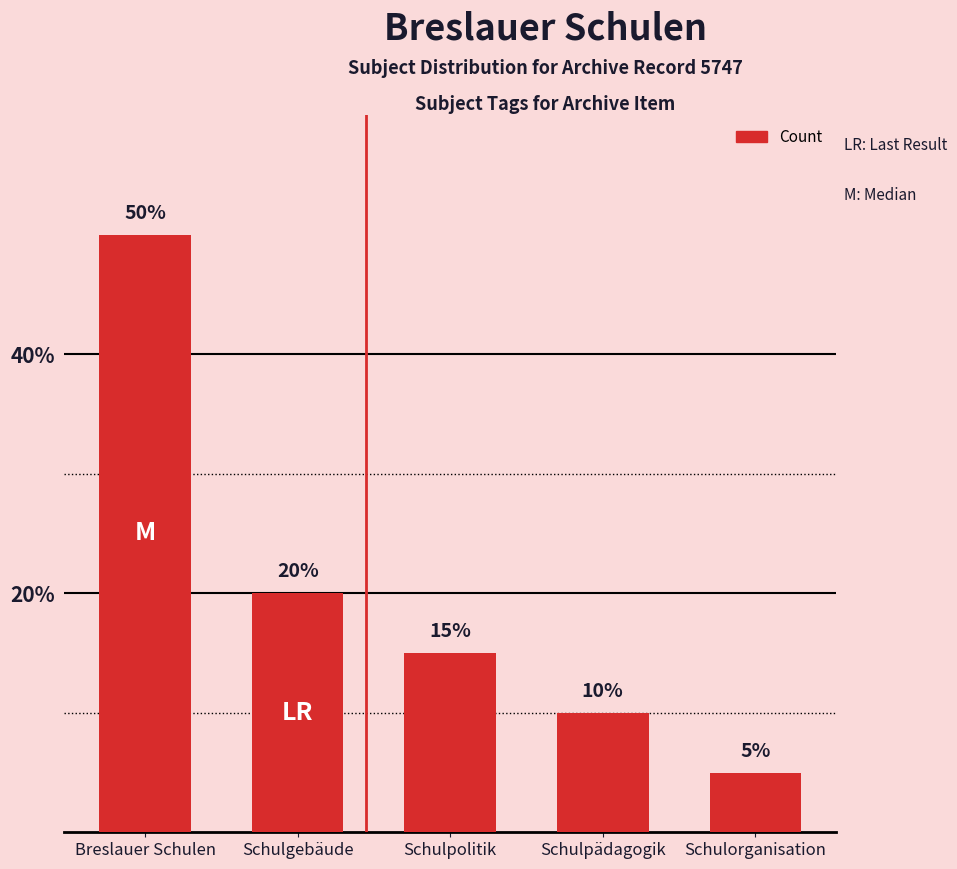

What position from the left is Schulorganisation?

5